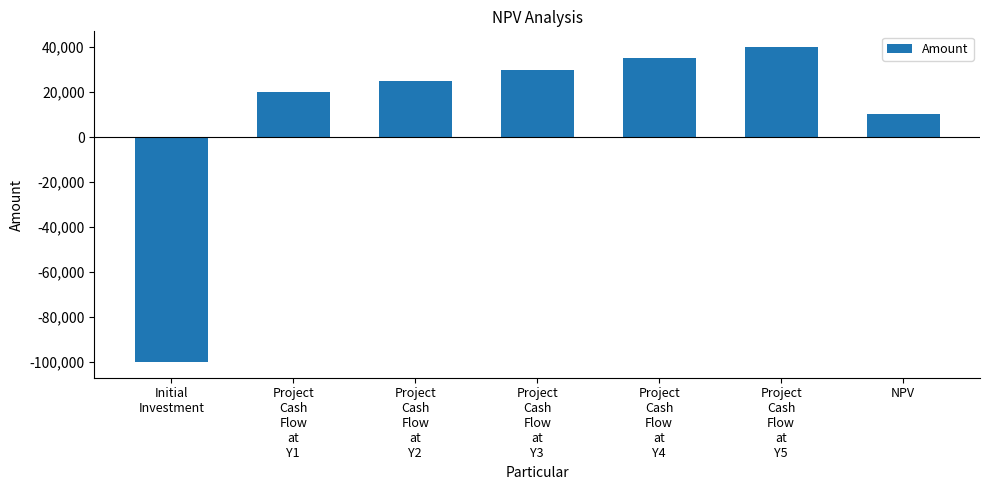

How many negative values are there?

1